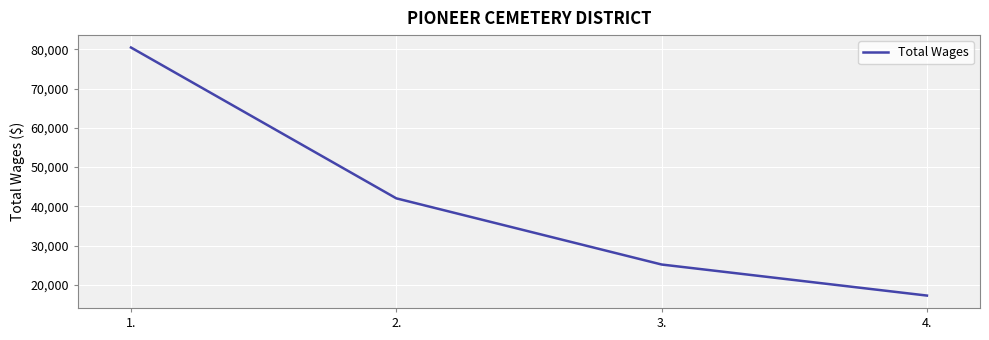

What is the change in value from 1. to 3.?

-55276